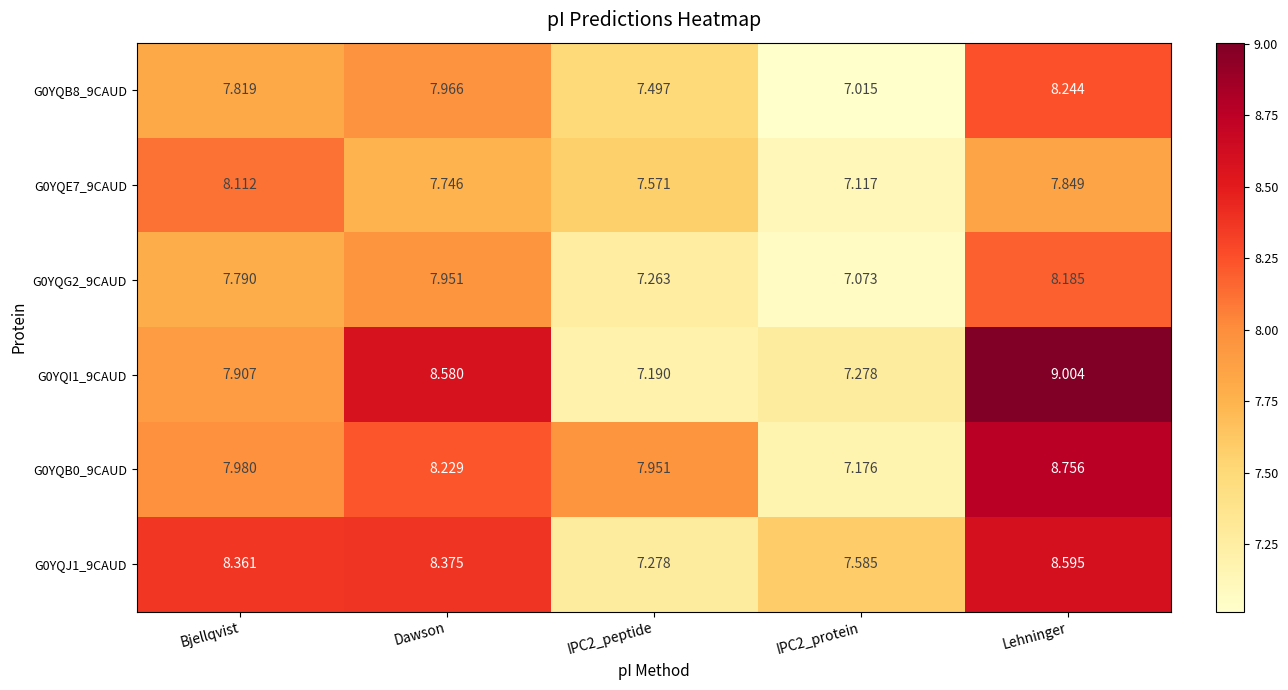

Which label corresponds to the smallest value in the chart?

IPC2_protein